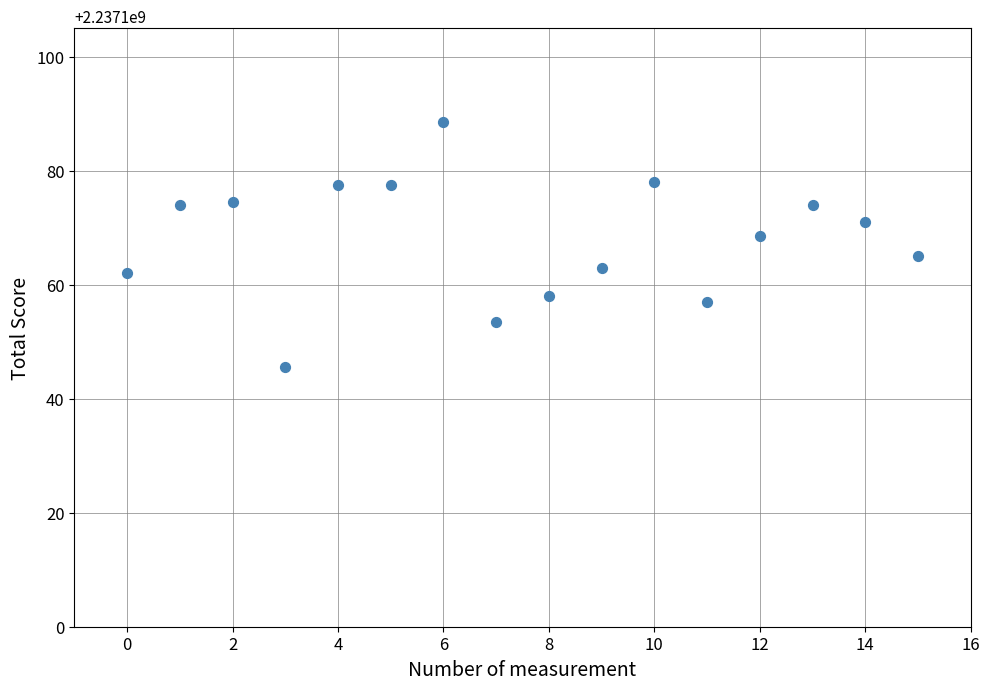

What is the range of Y values (max minus min)?

43.0